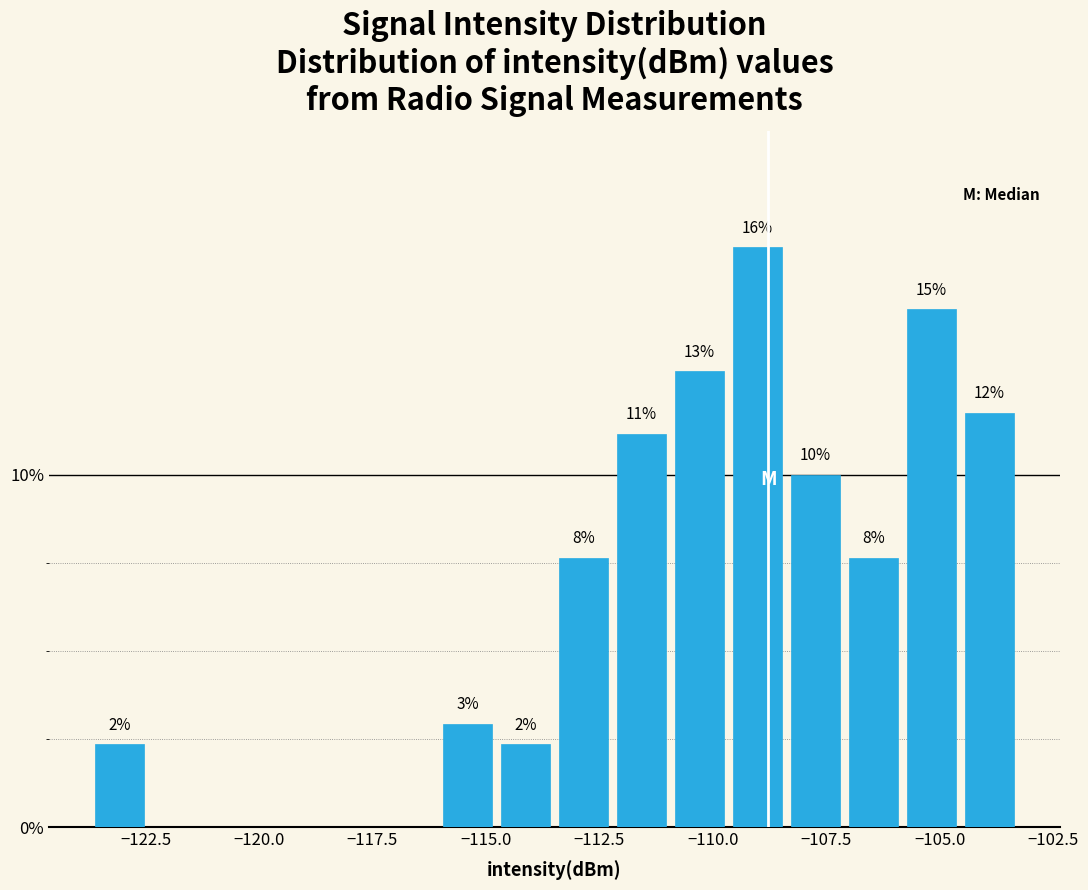

Read against the x-axis, roughly where is the centre of the tallest bar?

-109.0